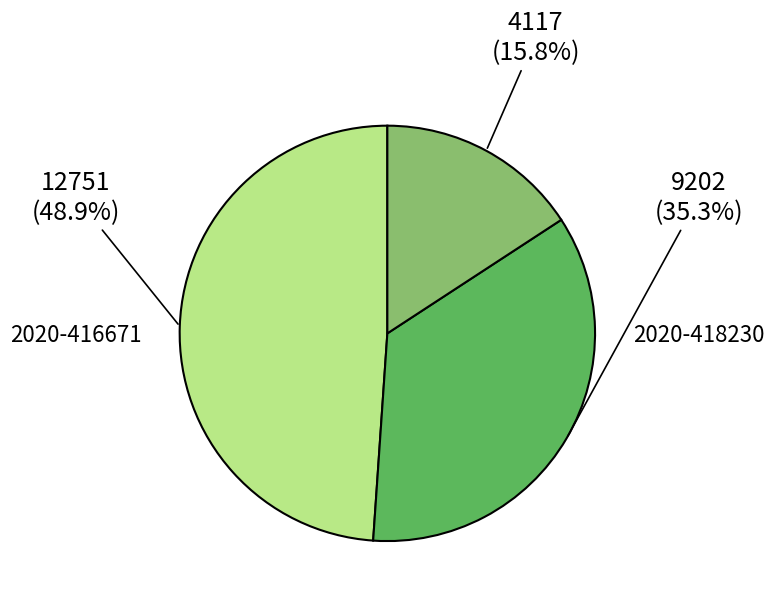

Does any single category account for the majority?

No